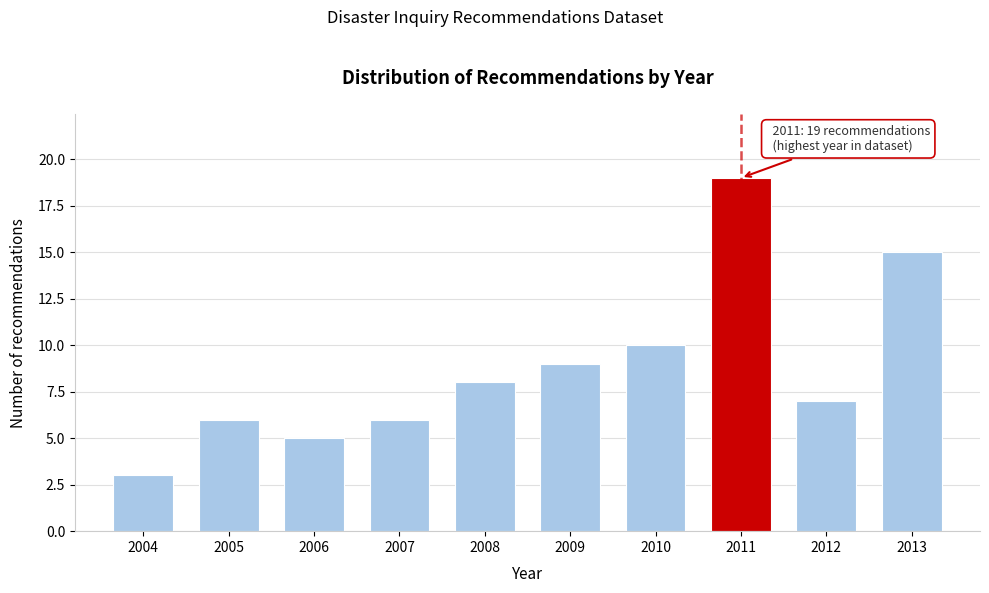

Reading left to right, transcribe all the data shown in this chart.

2004=3	2005=6	2006=5	2007=6	2008=8	2009=9	2010=10	2011=19	2012=7	2013=15